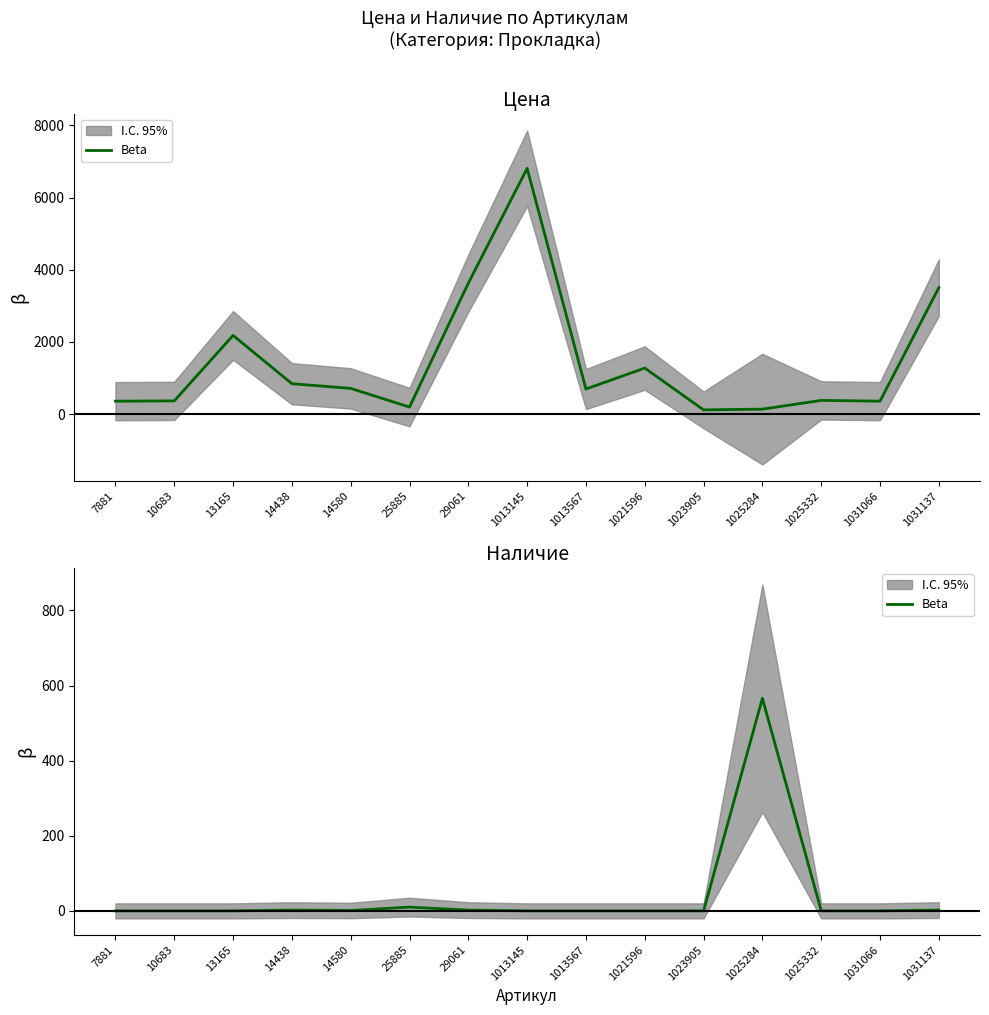

True or false: the data shows -365 at 7881.

False